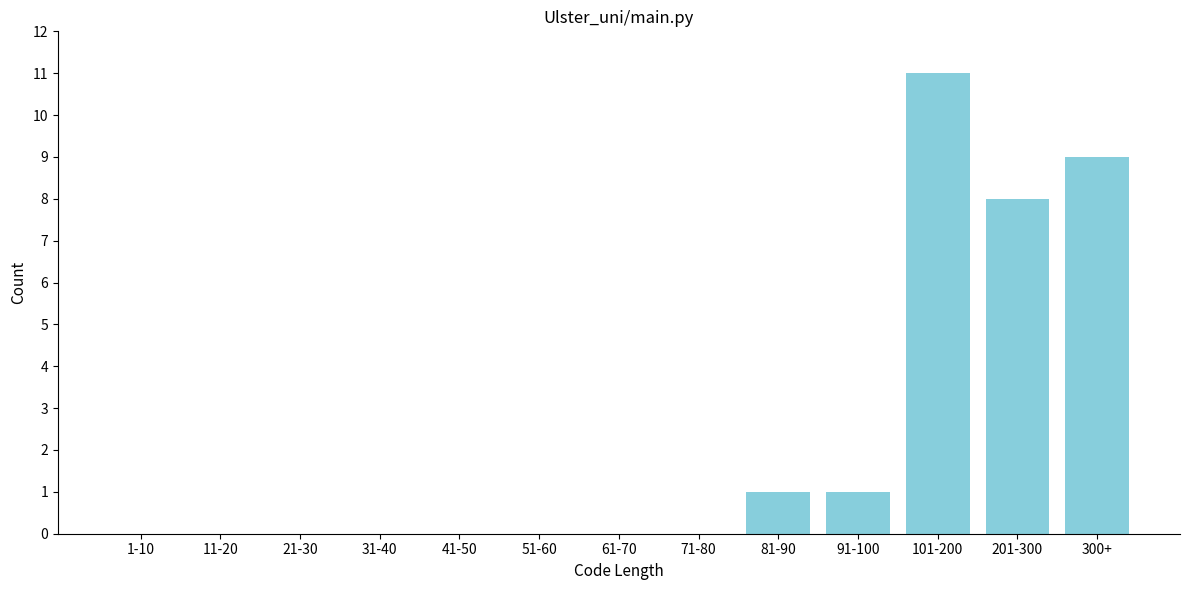

Reading left to right, extract all data points from this chart.

1-10=0	11-20=0	21-30=0	31-40=0	41-50=0	51-60=0	61-70=0	71-80=0	81-90=1	91-100=1	101-200=11	201-300=8	300+=9